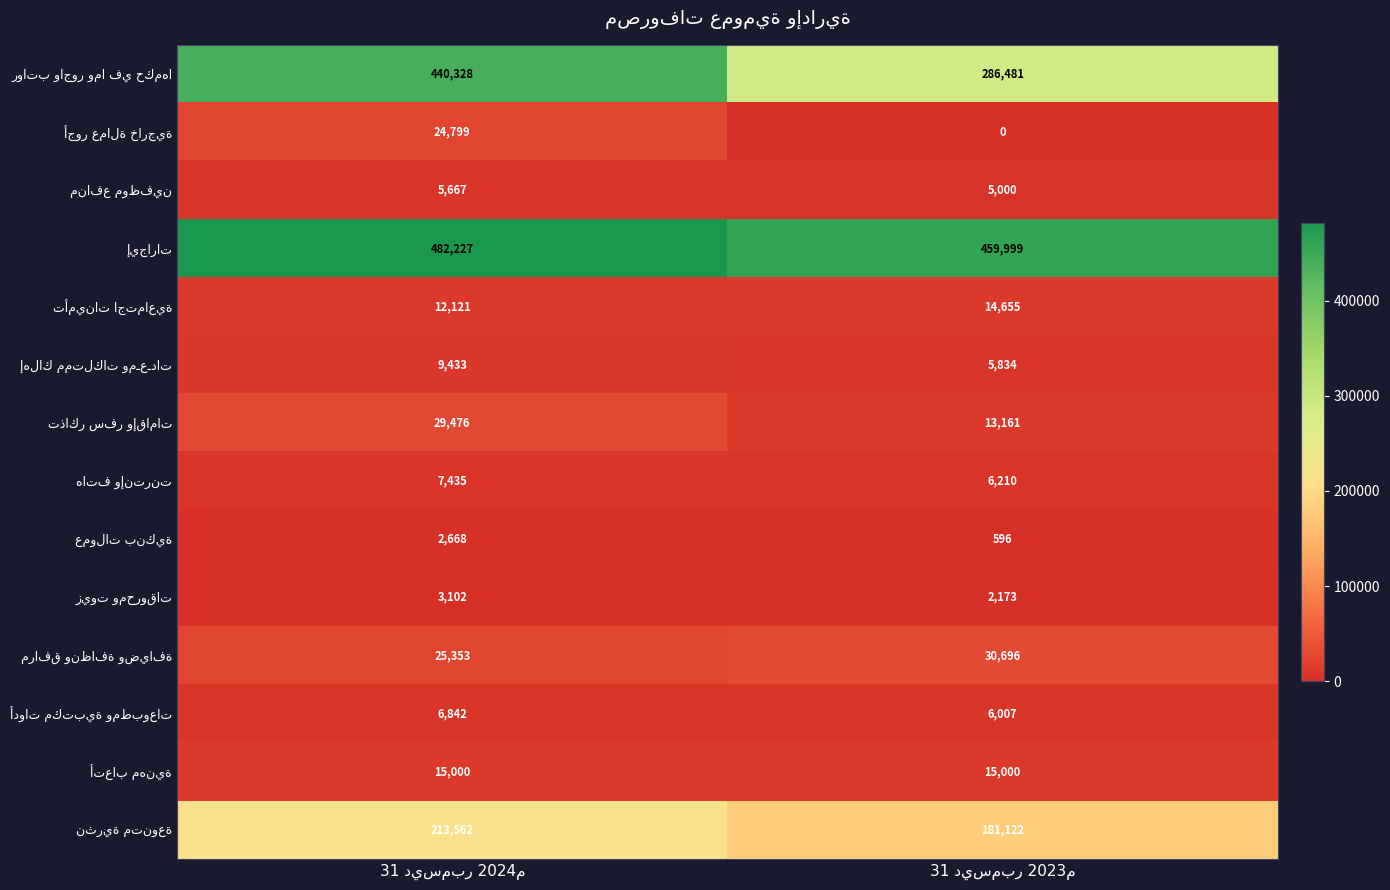

Which label corresponds to the largest value in the chart?

31 ديسمبر 2024م